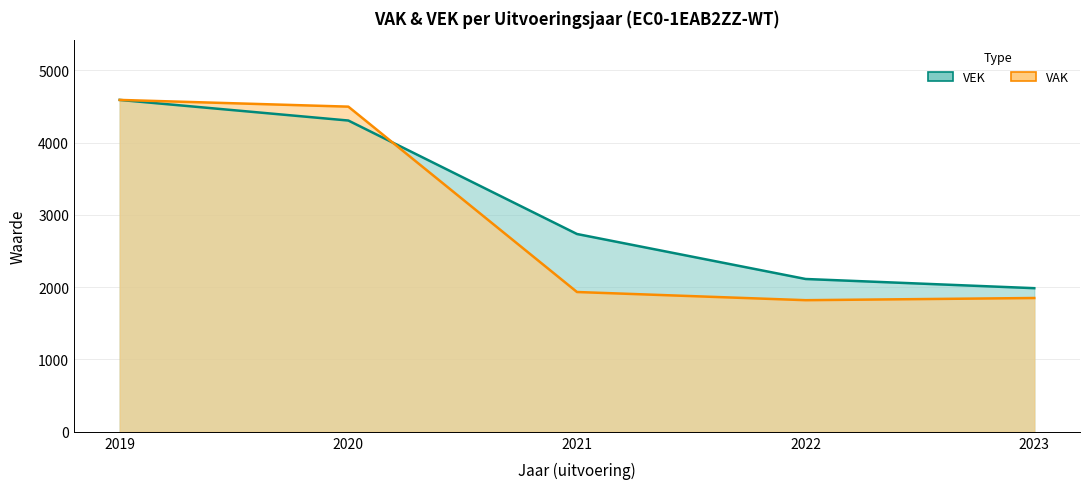

Between 2020 and 2023, which is larger?

2020